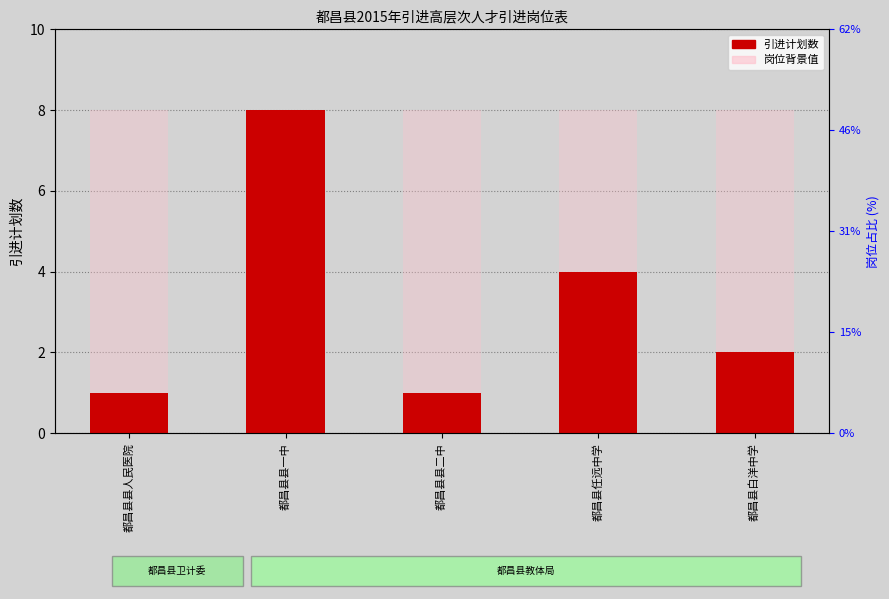

What is the ratio of the value at 都昌县白洋中学 to the value at 都昌县县一中?

0.2